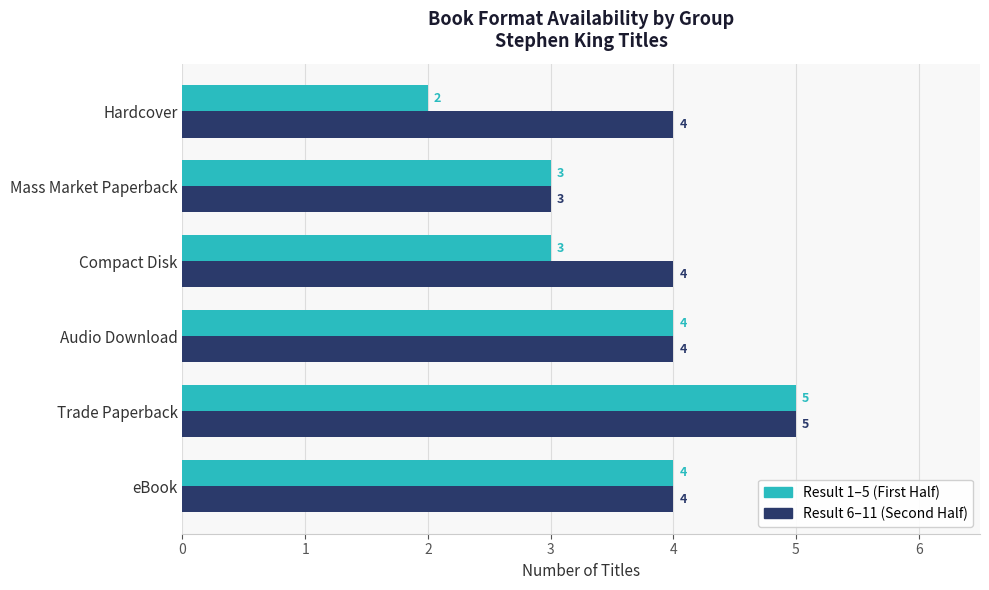

What are all the series names shown in the legend?

Result 1–5 (First Half), Result 6–11 (Second Half)